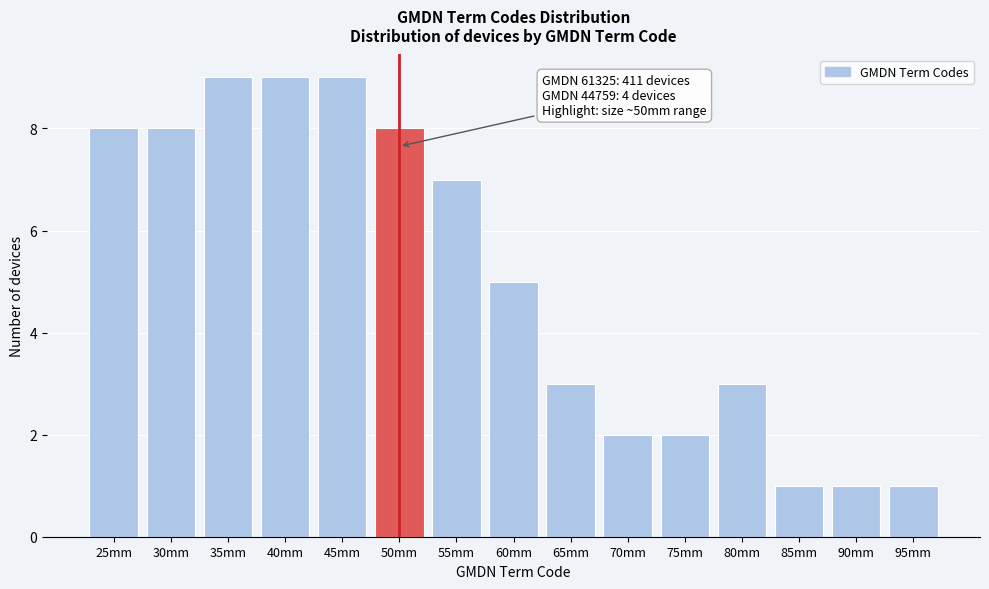

Reading left to right, extract all data points from this chart.

25mm=8	30mm=8	35mm=9	40mm=9	45mm=9	50mm=8	55mm=7	60mm=5	65mm=3	70mm=2	75mm=2	80mm=3	85mm=1	90mm=1	95mm=1